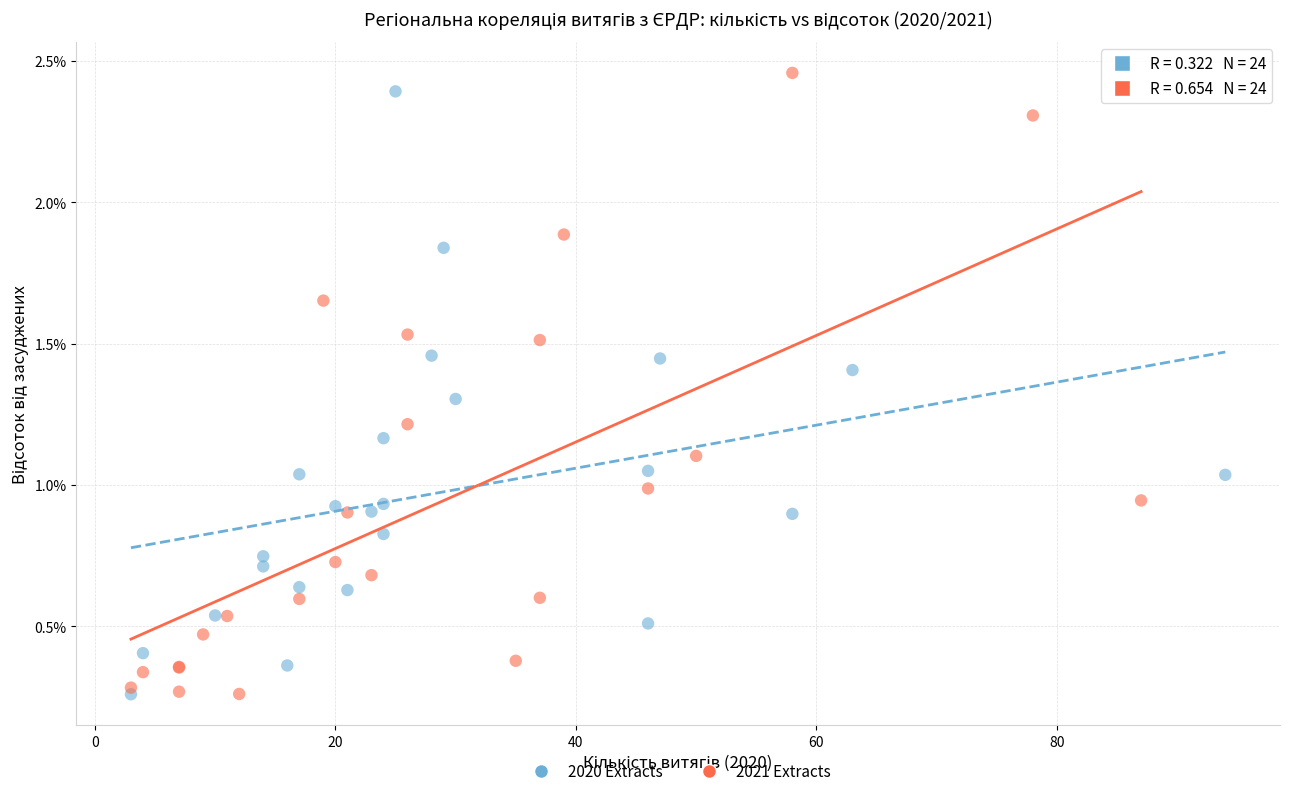

What are all the series names shown in the legend?

2020 Extracts, 2021 Extracts